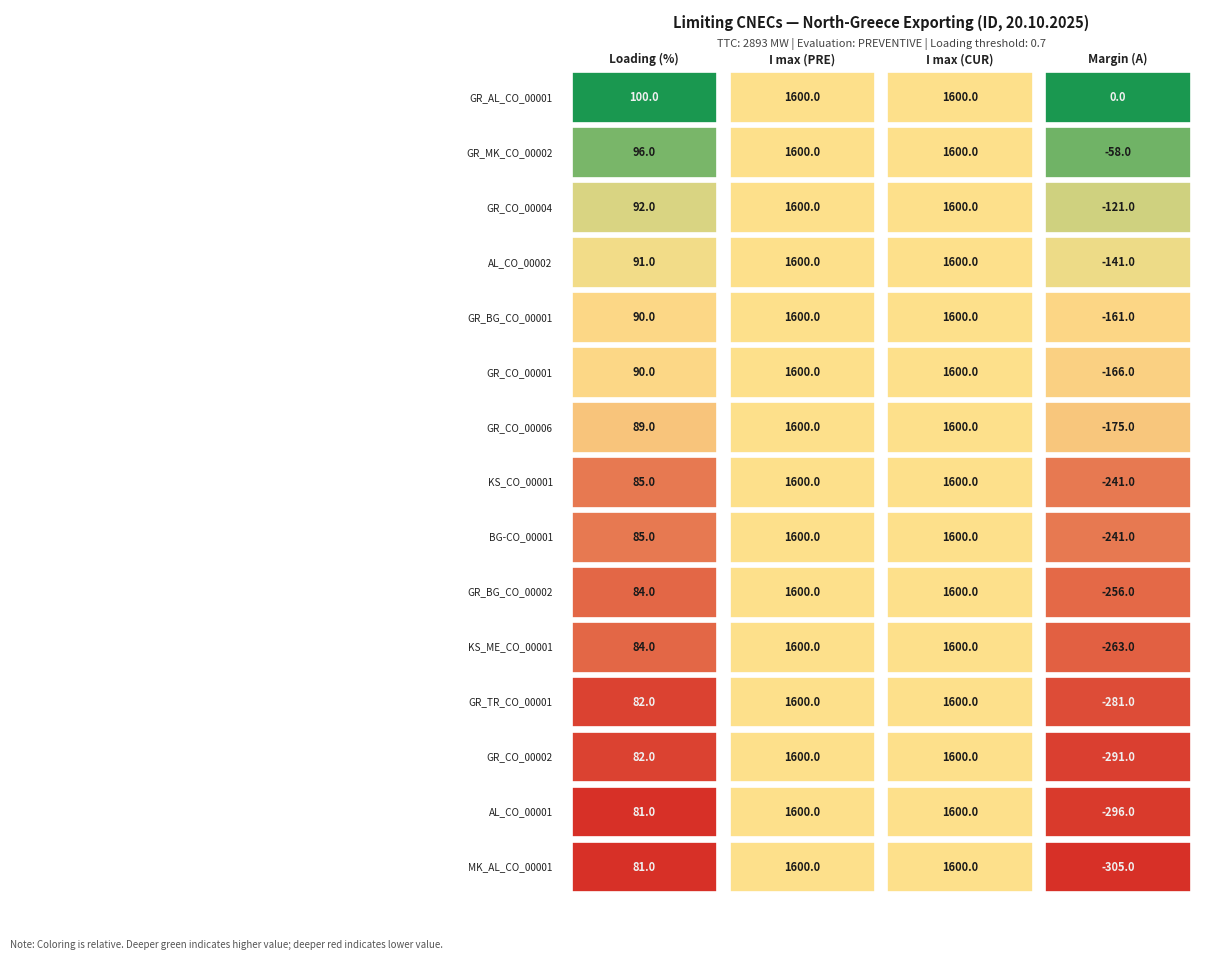

Where is GR_CO_00004 nearest to the value 739?

Loading (%)